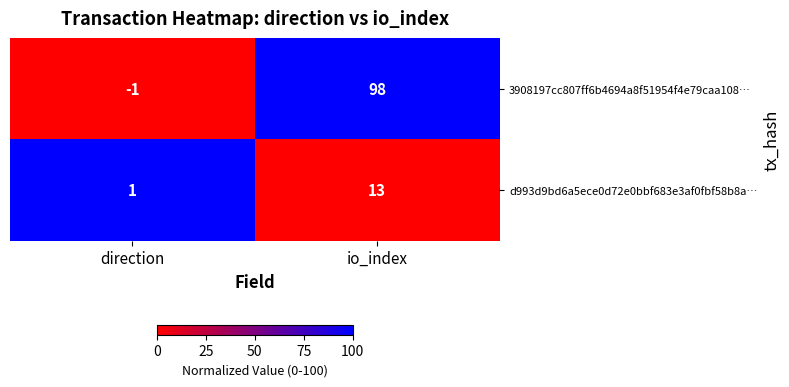

At how many categories does at least one series exceed 97?

1